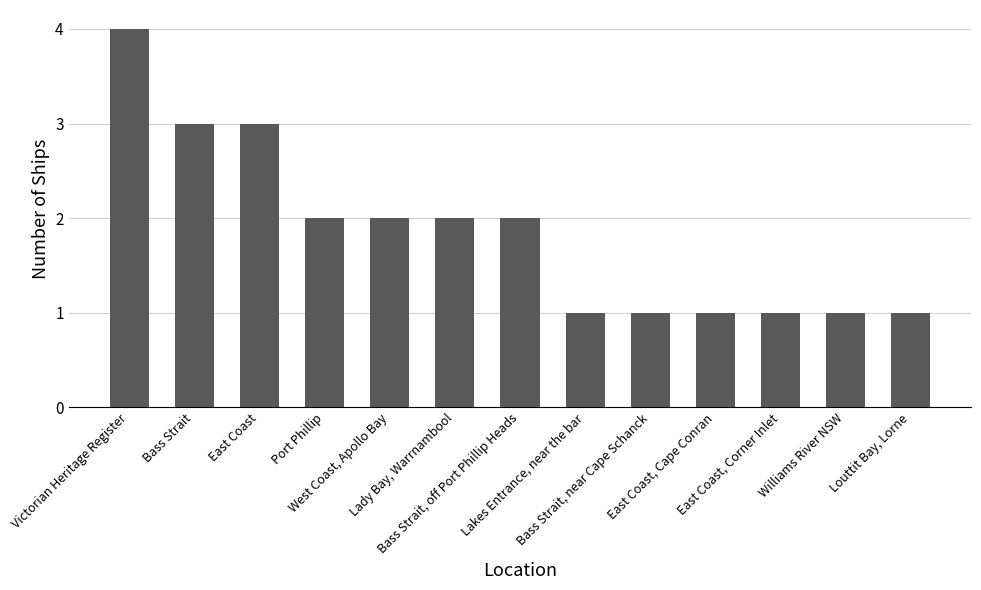

What is the label of the 2nd bar from the left?

Bass Strait